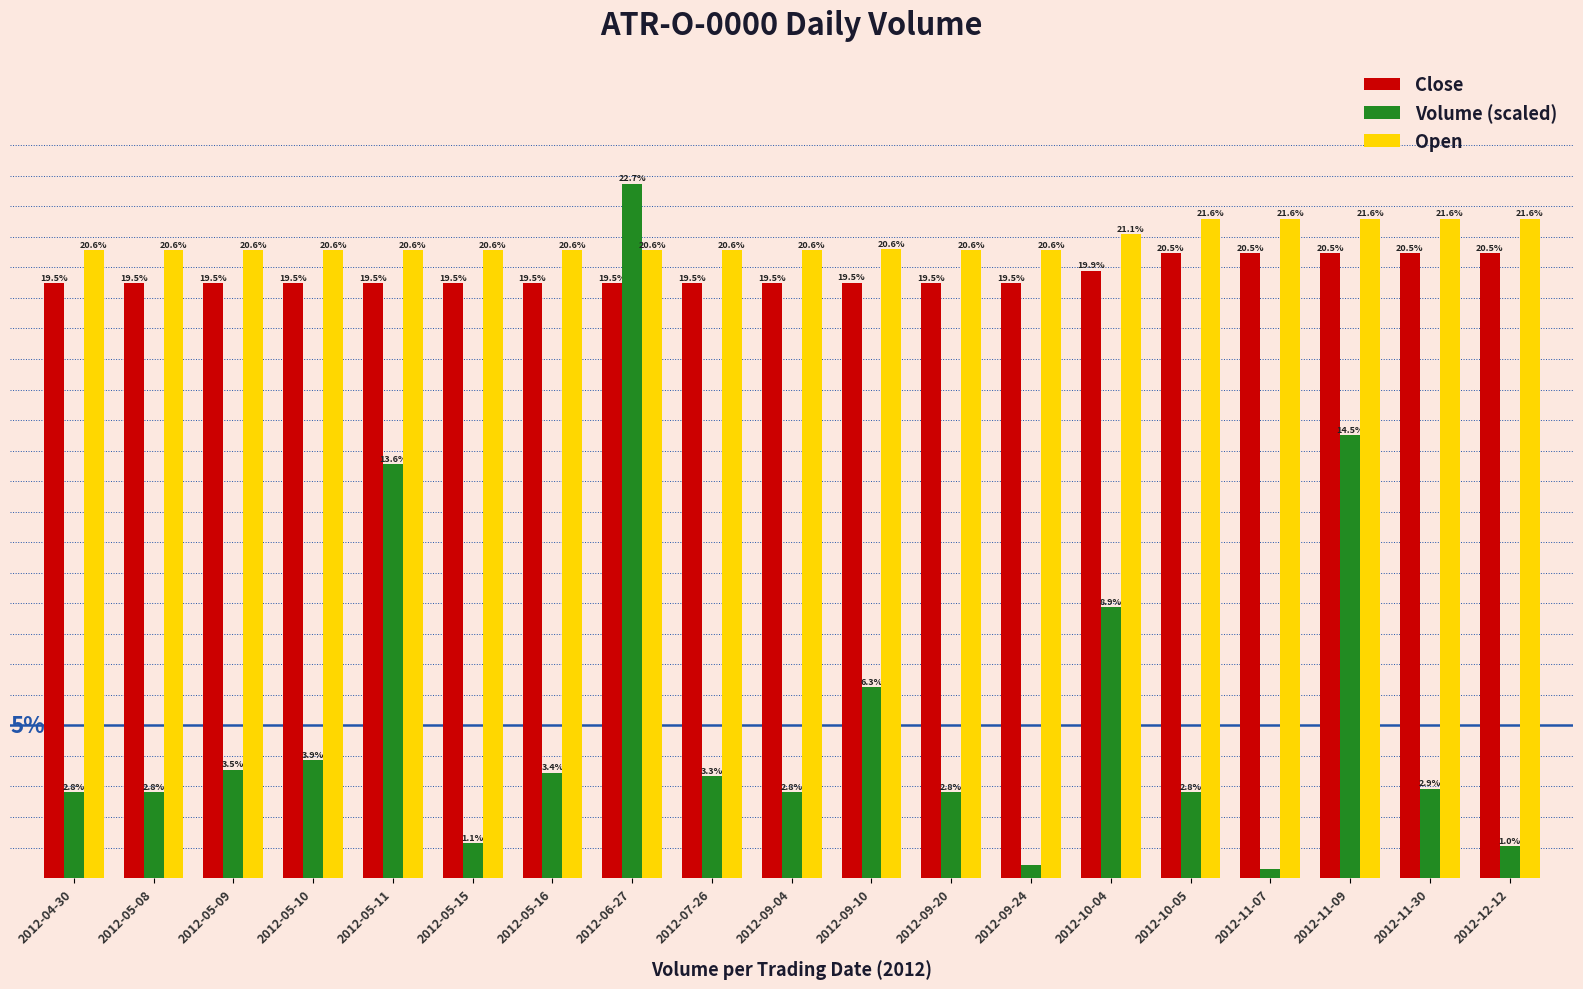

Which series has the largest total across all categories?

Open